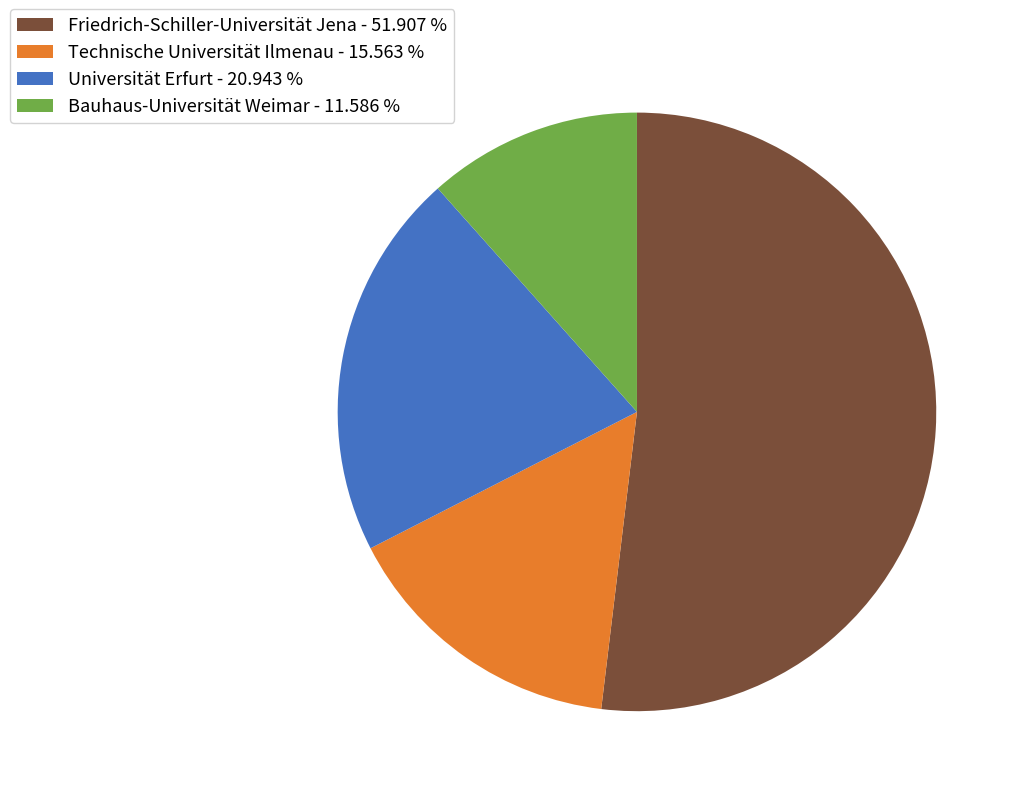

Count the number of slices in the pie.

4